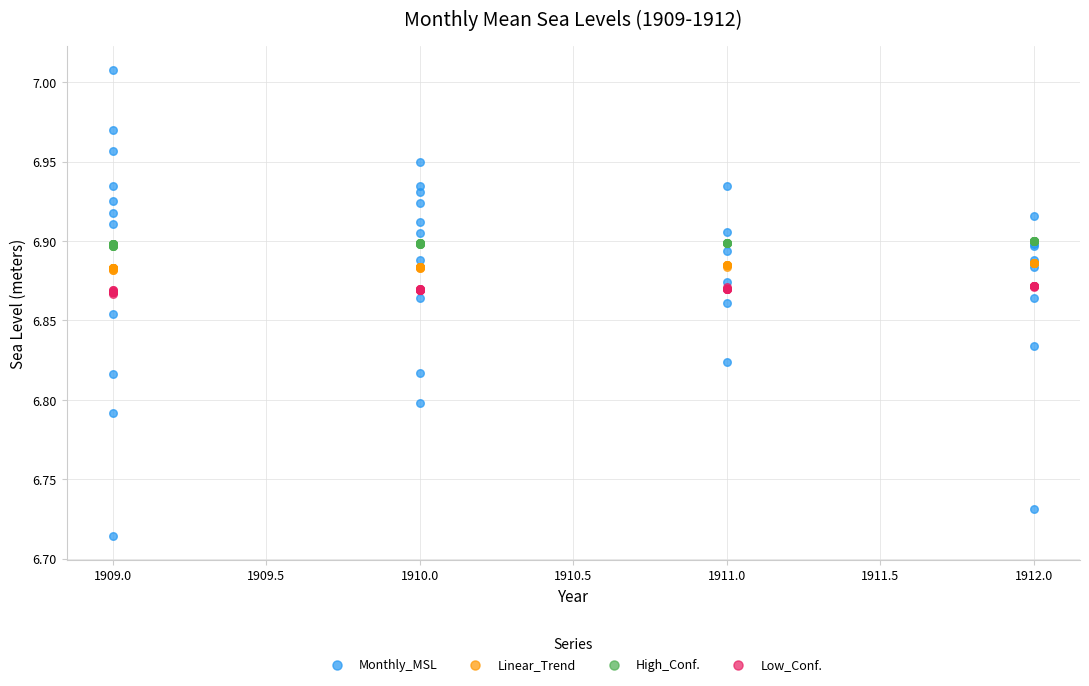

Which series contains the highest Y value?

Monthly_MSL